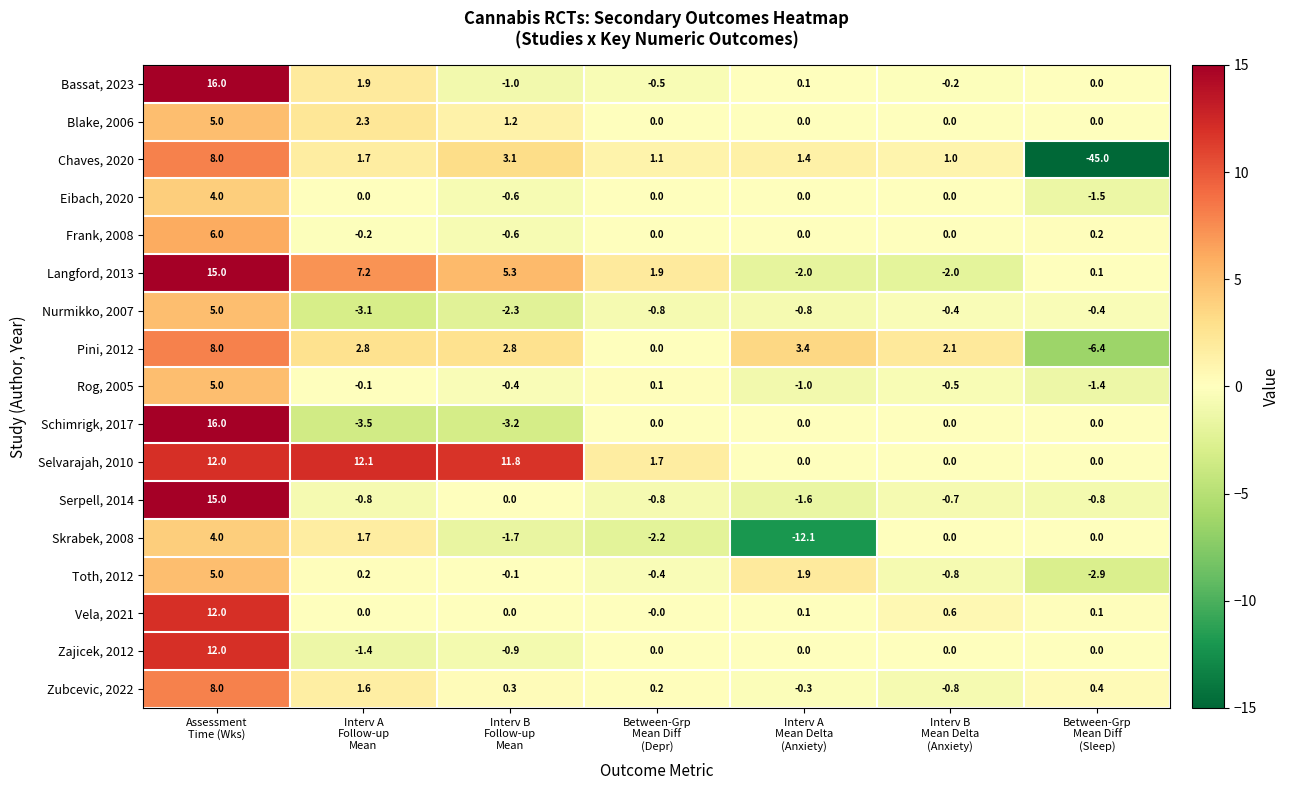

What is the difference between the second highest and second lowest values in the Schimrigk, 2017 series?

3.2